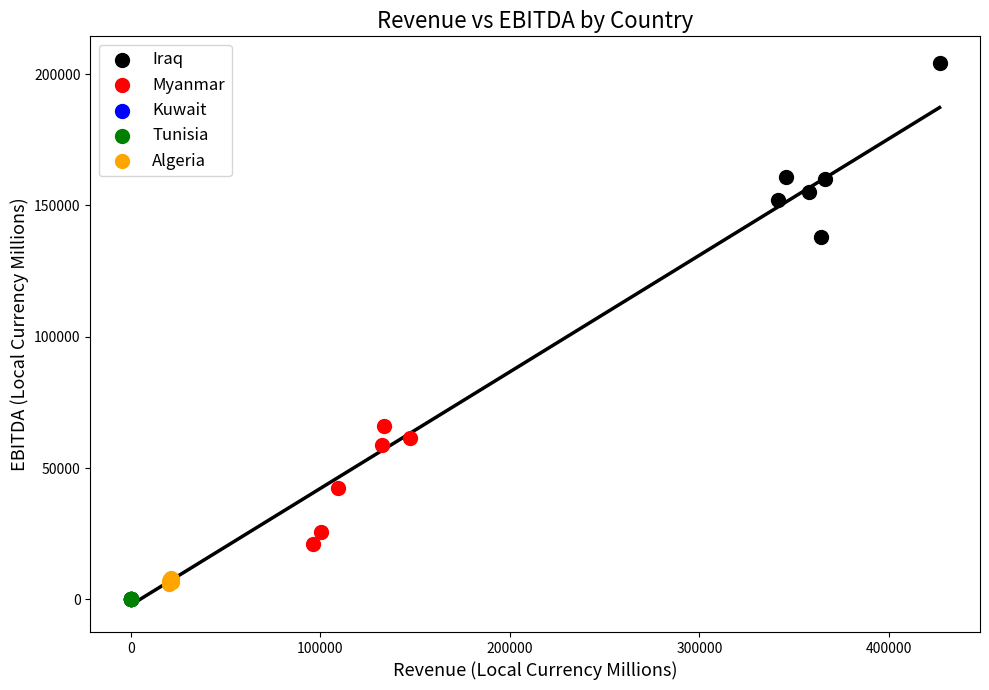

Which series reaches the maximum Y coordinate?

Iraq